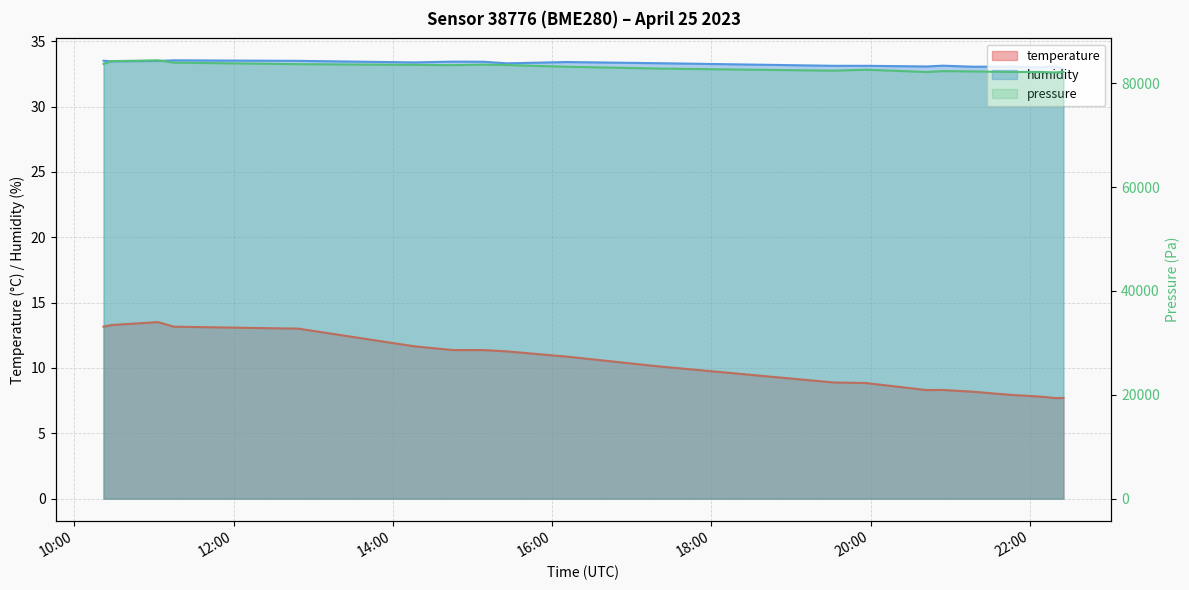

Which series changed the most between 2023-04-25T14:45:19 and 2023-04-25T20:54:18?

temperature